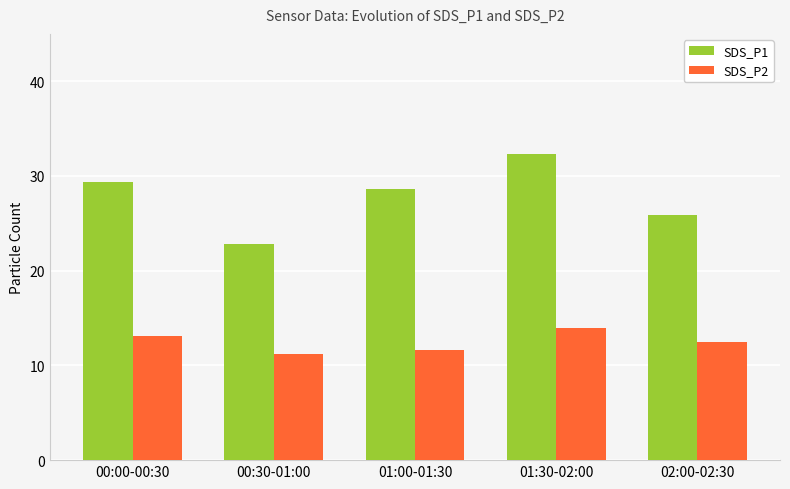

Which series has the largest total across all categories?

SDS_P1